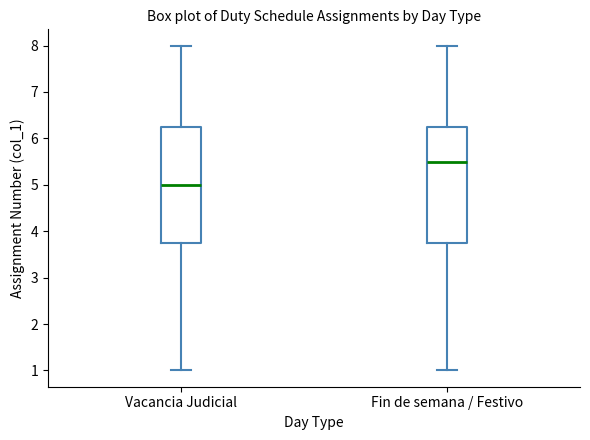

Which box has the highest median line?

Fin de semana / Festivo